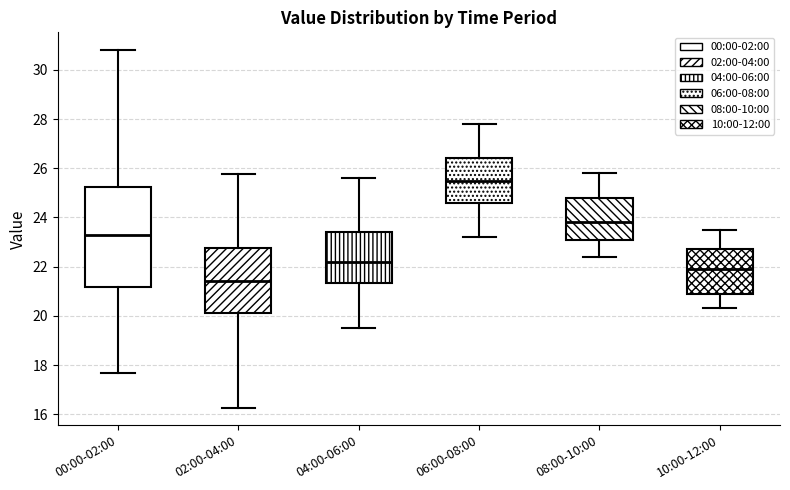

Which box has the lowest median line?

02:00-04:00